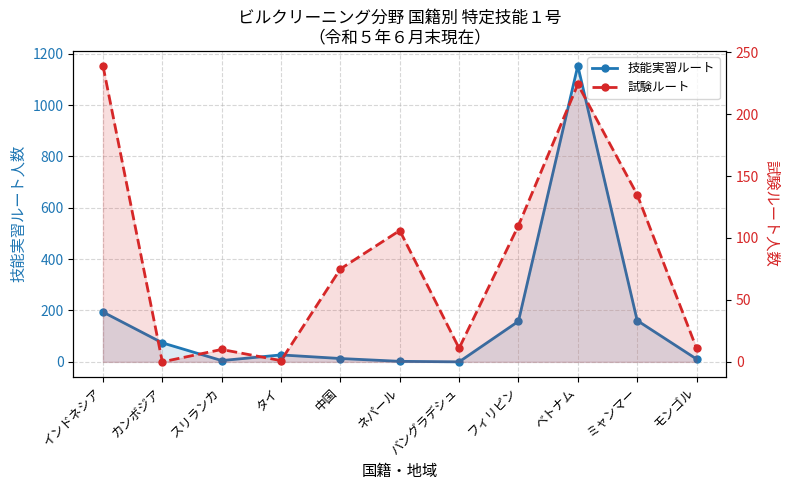

What is the difference between the maximum and minimum values in the 技能実習ルート series?

1153